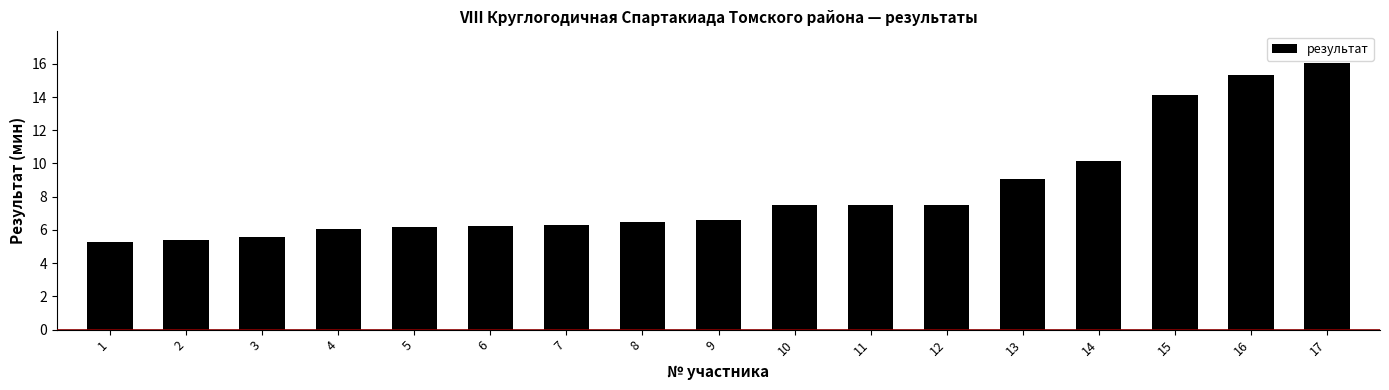

What is the difference between the maximum and minimum values?

10.8